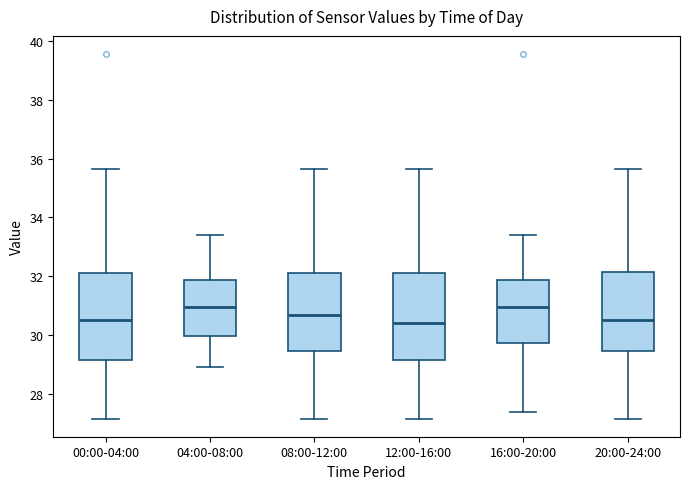

Reading left to right, read every box against the y-axis: the position of its median line, the range the box covers, and the ends of its whiskers. The values are not printed on the chart, so give them approximately, as read against the axis.

00:00-04:00: median 30.6, box 29.2 to 32.2, whiskers 27.2 to 35.6
04:00-08:00: median 31.0, box 30.0 to 31.8, whiskers 29.0 to 33.4
08:00-12:00: median 30.6, box 29.4 to 32.2, whiskers 27.2 to 35.6
12:00-16:00: median 30.4, box 29.2 to 32.2, whiskers 27.2 to 35.6
16:00-20:00: median 31.0, box 29.8 to 31.8, whiskers 27.4 to 33.4
20:00-24:00: median 30.6, box 29.4 to 32.2, whiskers 27.2 to 35.6